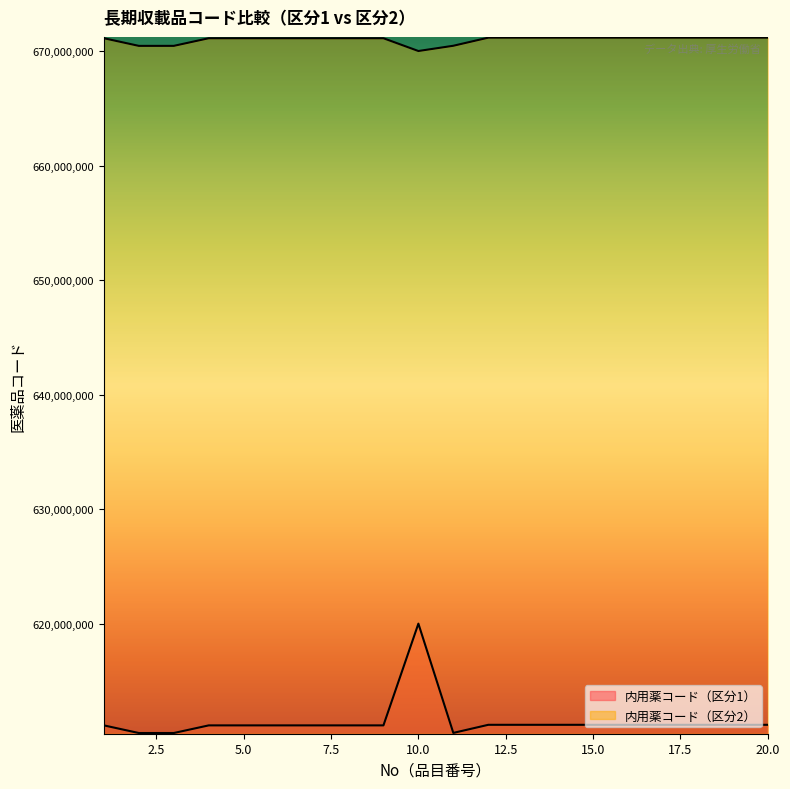

Which series has the largest total across all categories?

内用薬コード（区分2）